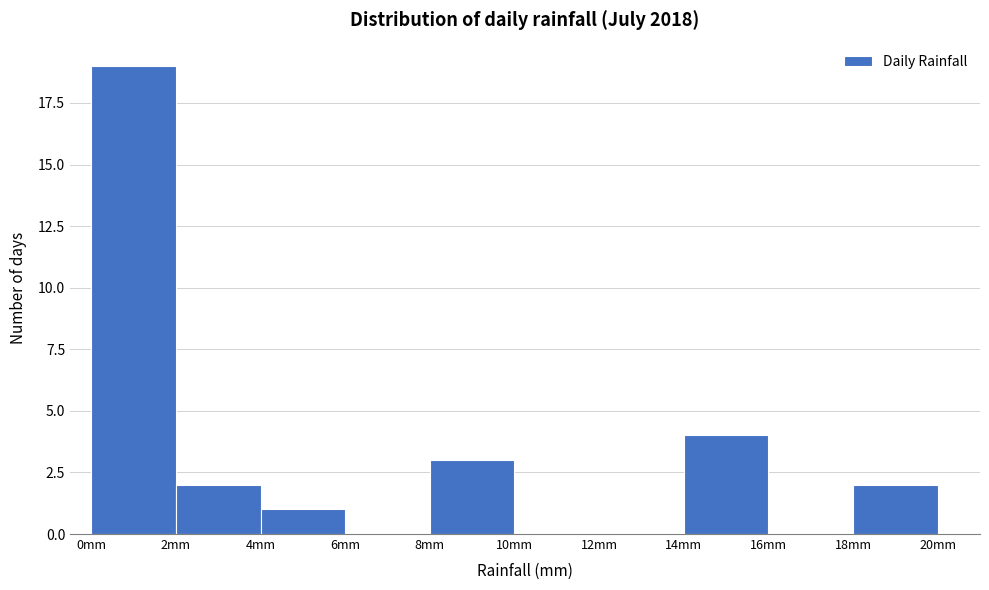

Over which range of the x-axis is the bar tallest?

0 to 2